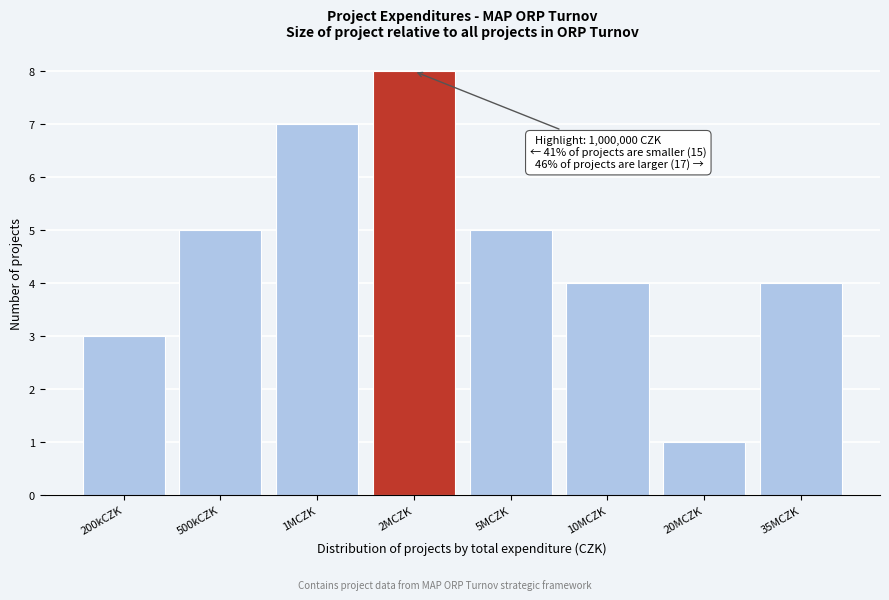

Reading right to left, what are all the values shown in this chart?

35MCZK=4	20MCZK=1	10MCZK=4	5MCZK=5	2MCZK=8	1MCZK=7	500kCZK=5	200kCZK=3